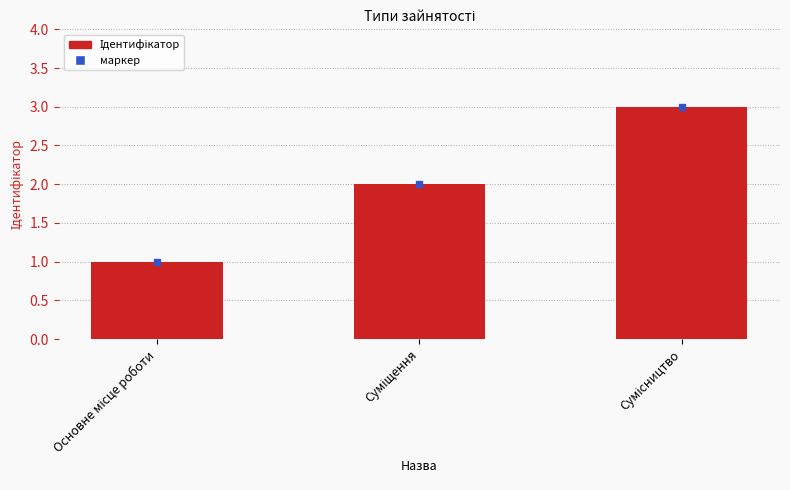

What is the value of the 1st bar from the left?

1